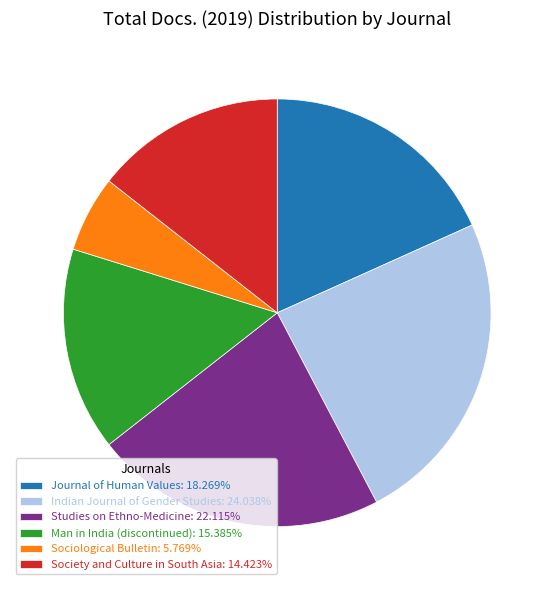

Rank the categories by value from lowest to highest.

Sociological Bulletin, Society and Culture in South Asia, Man in India (discontinued), Journal of Human Values, Studies on Ethno-Medicine, Indian Journal of Gender Studies